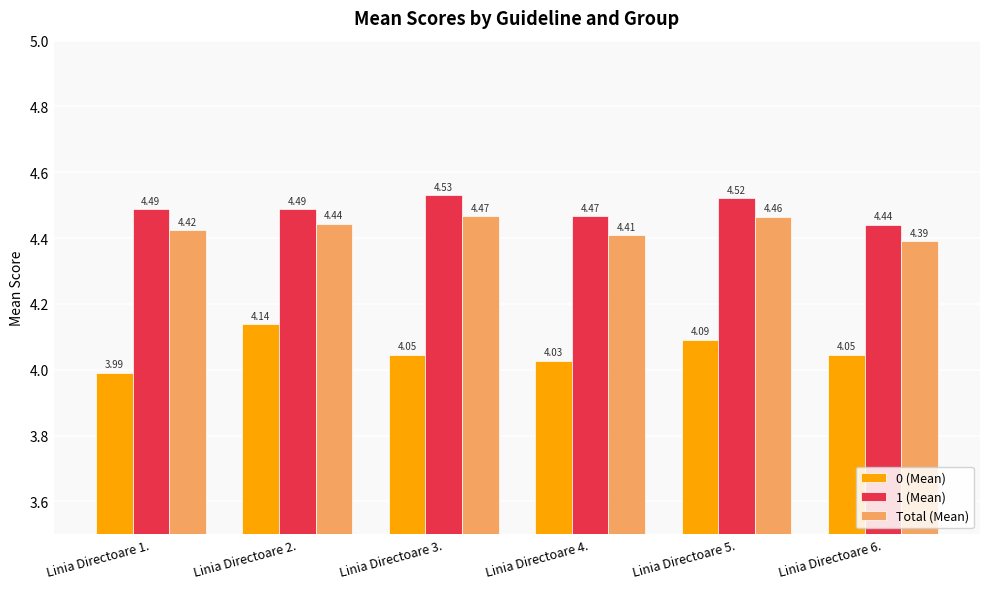

Is it true that 1 (Mean) equals 4.5 at Linia Directoare 5.?

True